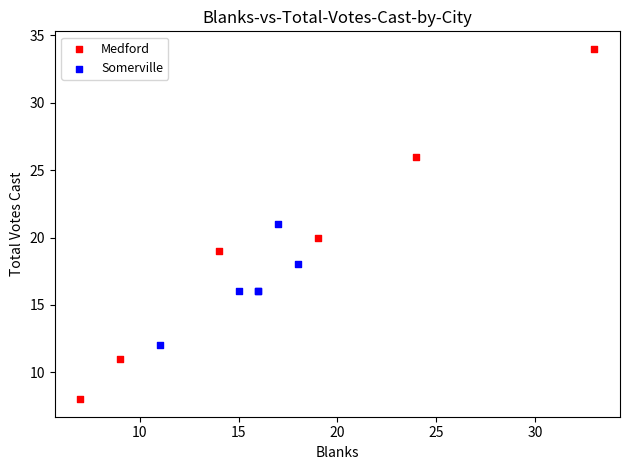

Which series has the largest Y range (max minus min)?

Medford